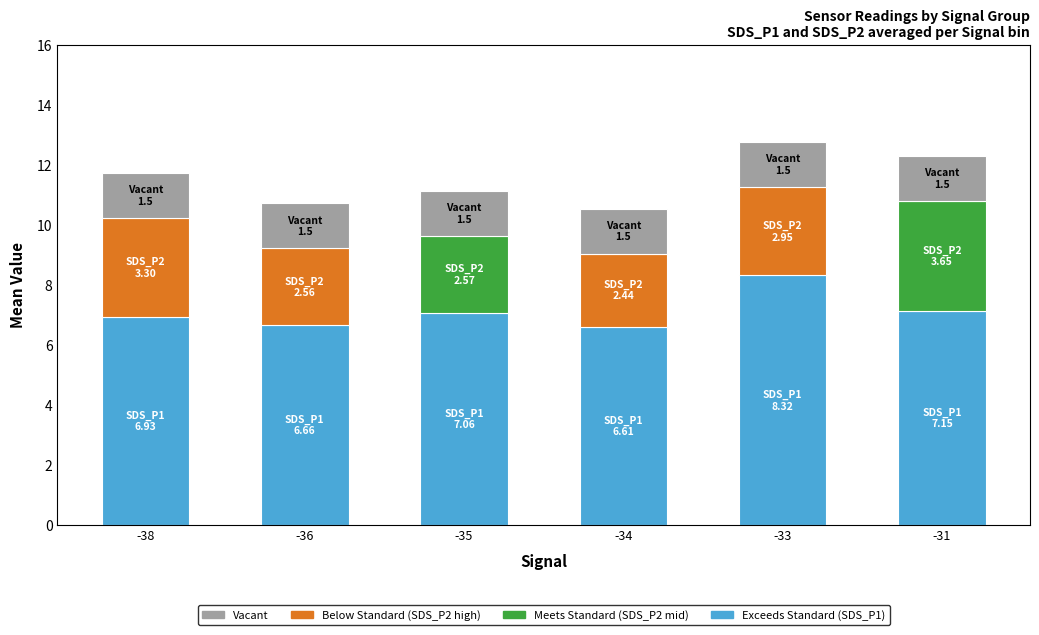

Does the chart contain stacked bars?

Yes